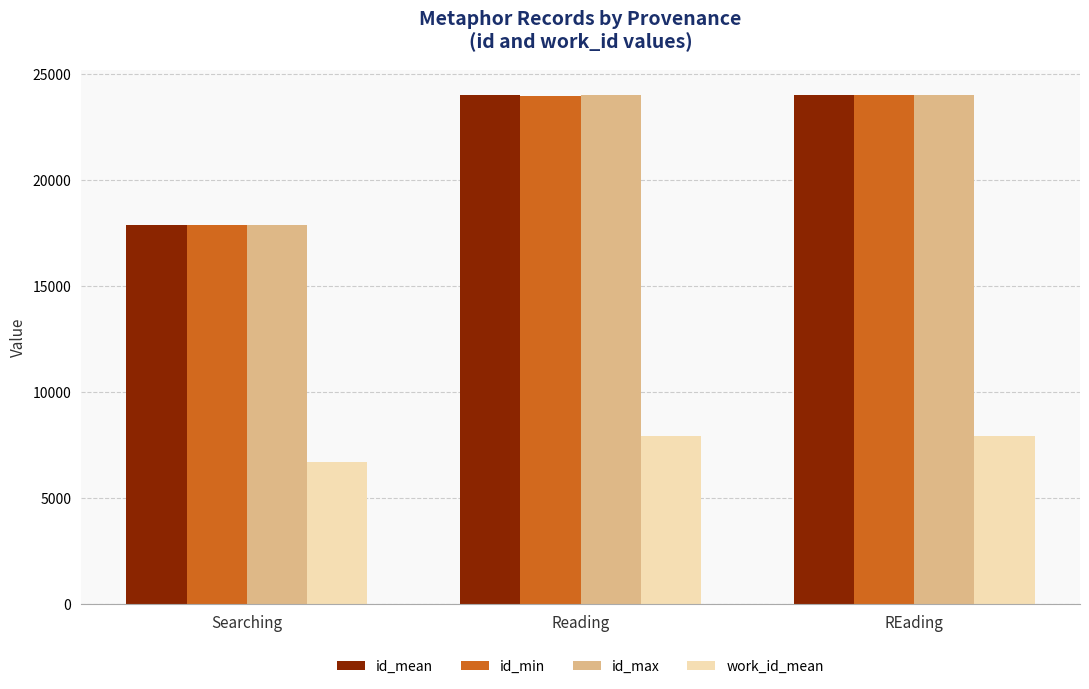

Are the bars grouped side by side (vs. stacked)?

Yes